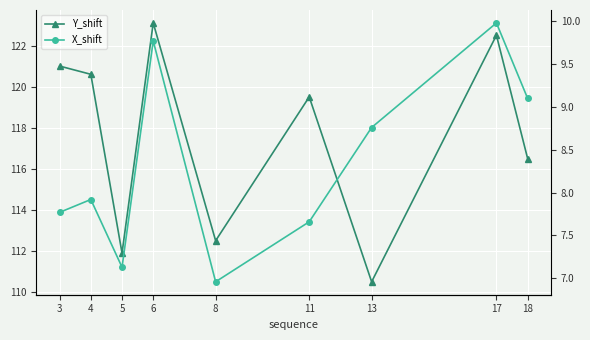

Reading right to left, what are all the values shown in this chart?

Y_shift: 18=116.5	17=122.5	13=110.5	11=119.5	8=112.5	6=123.1	5=111.9	4=120.6	3=121.0
X_shift: 18=9.1	17=10.0	13=8.8	11=7.7	8=7.0	6=9.8	5=7.1	4=7.9	3=7.8